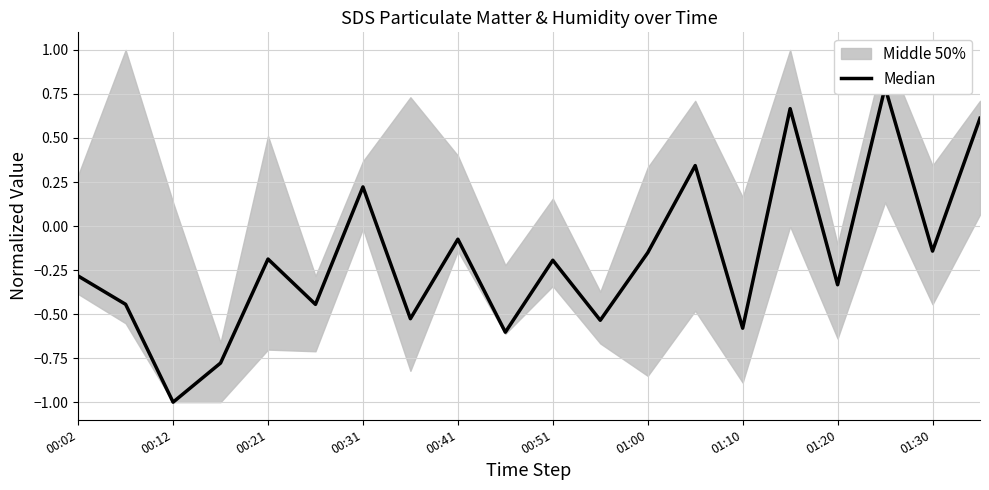

How many data points does each series have?

20